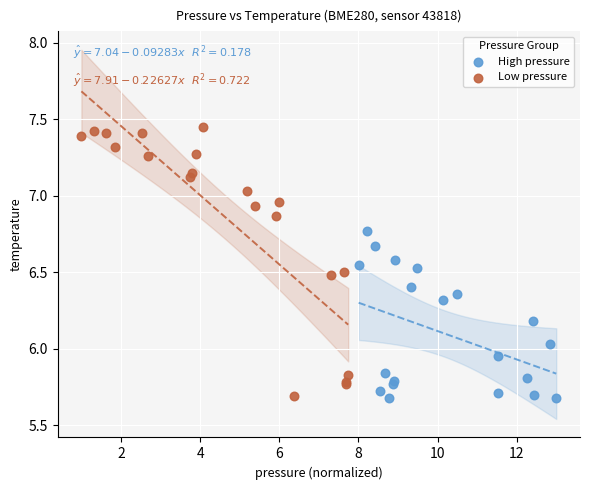

Which series has the widest spread of Y values?

Low pressure